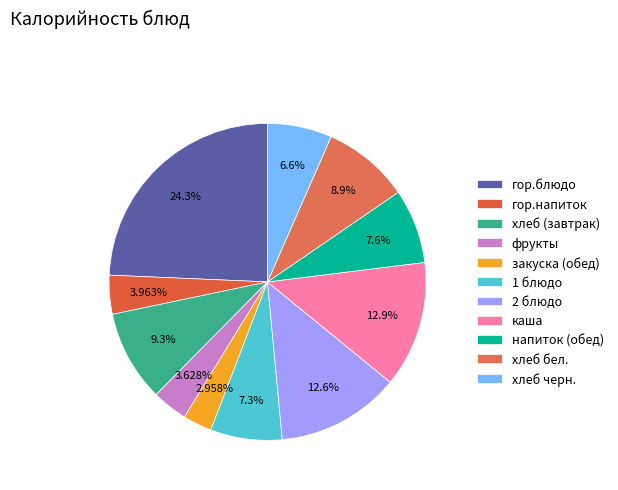

What portion of the pie excludes хлеб бел.?

91.1%